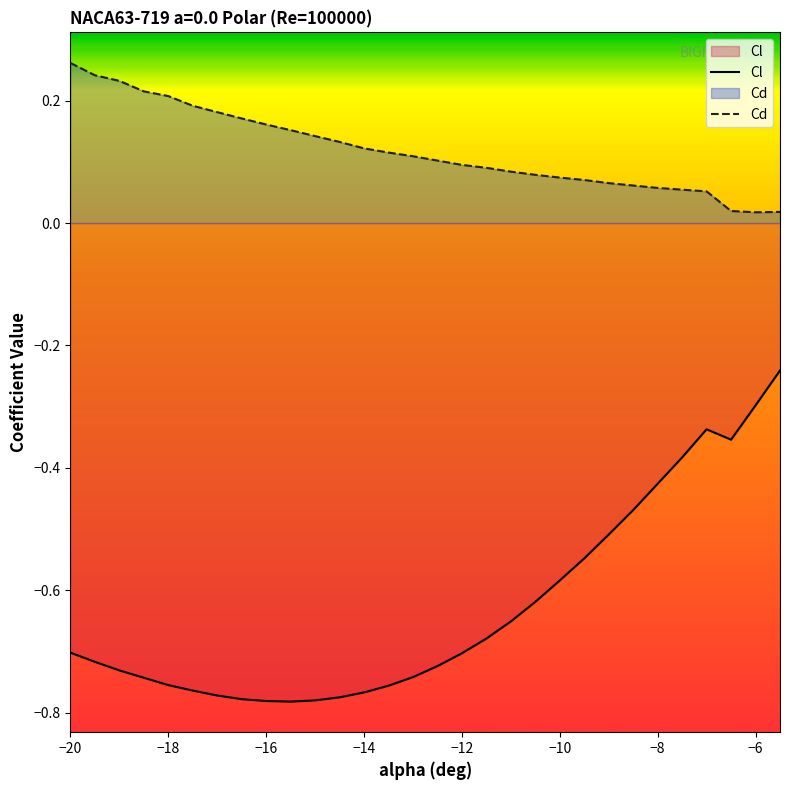

Is it true that Cd equals 0.0 at −10?

False